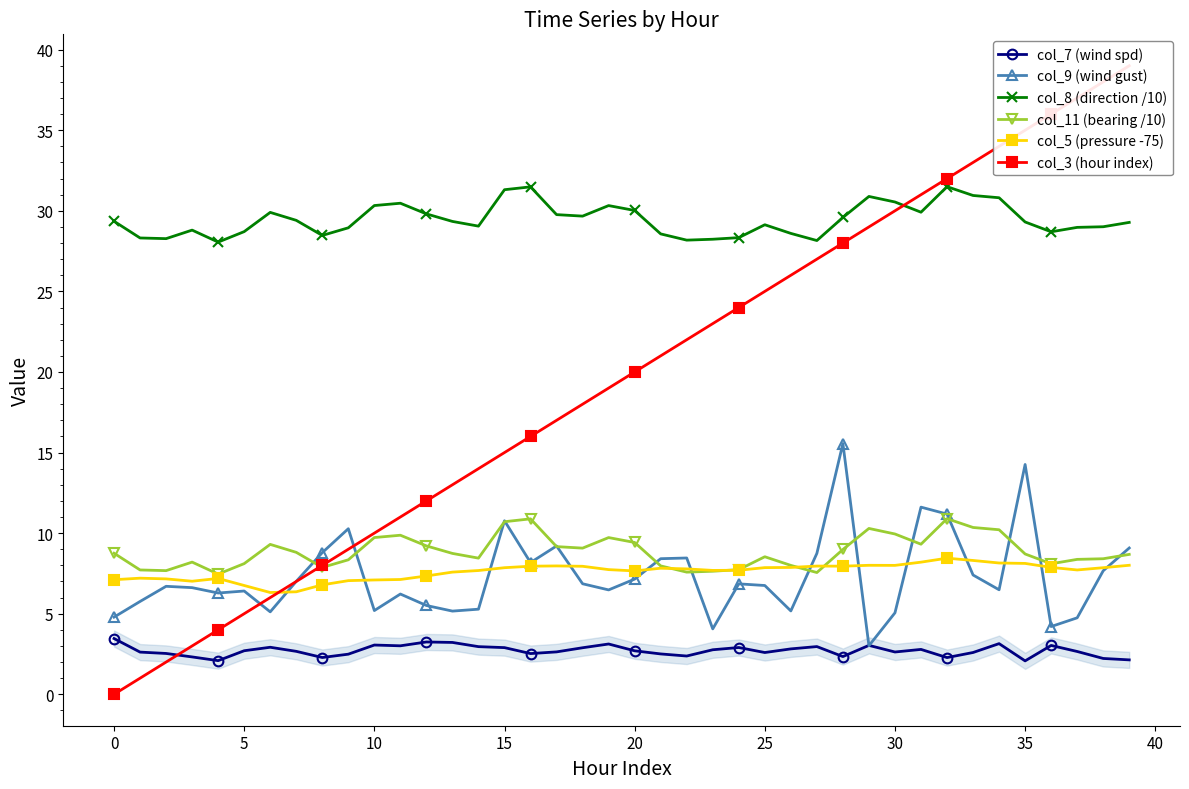

Reading left to right, list all the values displayed in this chart.

col_7 (wind spd): 3.5	2.6	2.5	2.3	2.1	2.7	2.9	2.7	2.3	2.5	3.1	3.0	3.2	3.2	3.0	2.9	2.5	2.6	2.9	3.1	2.7	2.5	2.4	2.8	2.9	2.6	2.8	3.0	2.3	3.0	2.6	2.8	2.3	2.6	3.1	2.1	3.0	2.7	2.2	2.1
col_9 (wind gust): 4.8	5.8	6.7	6.6	6.3	6.4	5.1	7.0	8.8	10.3	5.2	6.2	5.5	5.2	5.3	10.8	8.2	9.2	6.9	6.5	7.1	8.4	8.5	4.1	6.9	6.8	5.2	8.7	15.6	3.0	5.1	11.6	11.2	7.4	6.5	14.3	4.2	4.7	7.7	9.1
col_8 (direction /10): 29.4	28.3	28.3	28.8	28.1	28.7	29.9	29.4	28.5	28.9	30.3	30.5	29.8	29.3	29.0	31.3	31.5	29.8	29.7	30.3	30.0	28.6	28.2	28.2	28.3	29.1	28.6	28.2	29.6	30.9	30.5	29.9	31.5	31.0	30.8	29.3	28.7	29.0	29.0	29.3
col_11 (bearing /10): 8.8	7.7	7.7	8.2	7.5	8.1	9.3	8.8	7.9	8.3	9.7	9.9	9.2	8.7	8.4	10.7	10.9	9.2	9.1	9.7	9.4	8.0	7.6	7.6	7.7	8.5	8.0	7.6	9.0	10.3	9.9	9.3	10.9	10.4	10.2	8.7	8.1	8.4	8.4	8.7
col_5 (pressure -75): 7.1	7.2	7.2	7.0	7.2	6.8	6.3	6.4	6.8	7.1	7.1	7.1	7.3	7.6	7.7	7.9	7.9	8.0	7.9	7.7	7.7	7.8	7.8	7.7	7.7	7.9	7.9	8.0	8.0	8.0	8.0	8.2	8.4	8.3	8.1	8.1	7.9	7.7	7.9	8.0
col_3 (hour index): 0.0	1.0	2.0	3.0	4.0	5.0	6.0	7.0	8.0	9.0	10.0	11.0	12.0	13.0	14.0	15.0	16.0	17.0	18.0	19.0	20.0	21.0	22.0	23.0	24.0	25.0	26.0	27.0	28.0	29.0	30.0	31.0	32.0	33.0	34.0	35.0	36.0	37.0	38.0	39.0